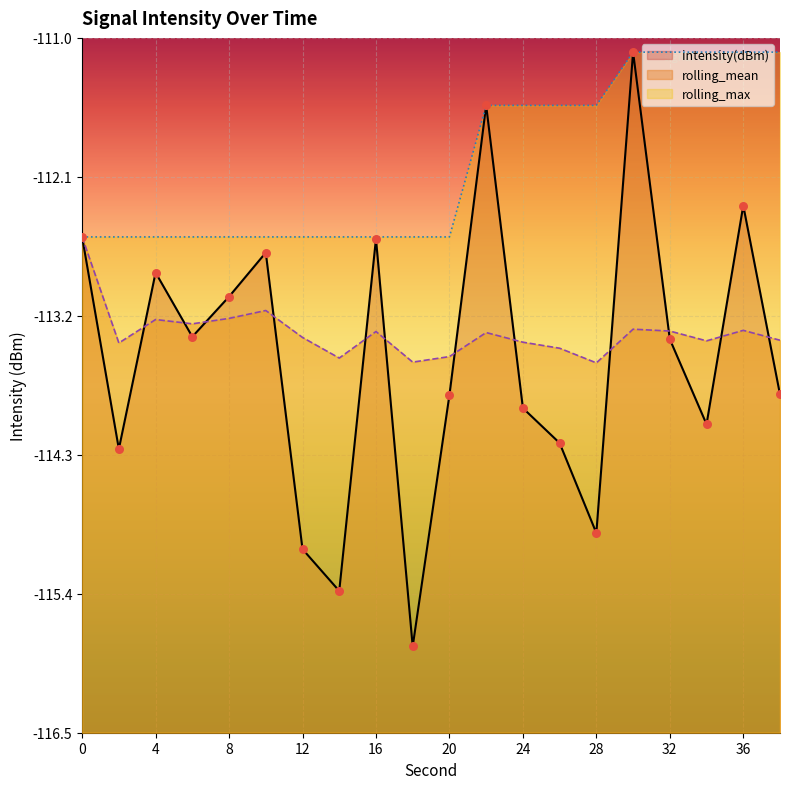

Which series contains the highest Y value?

intensity(dBm)